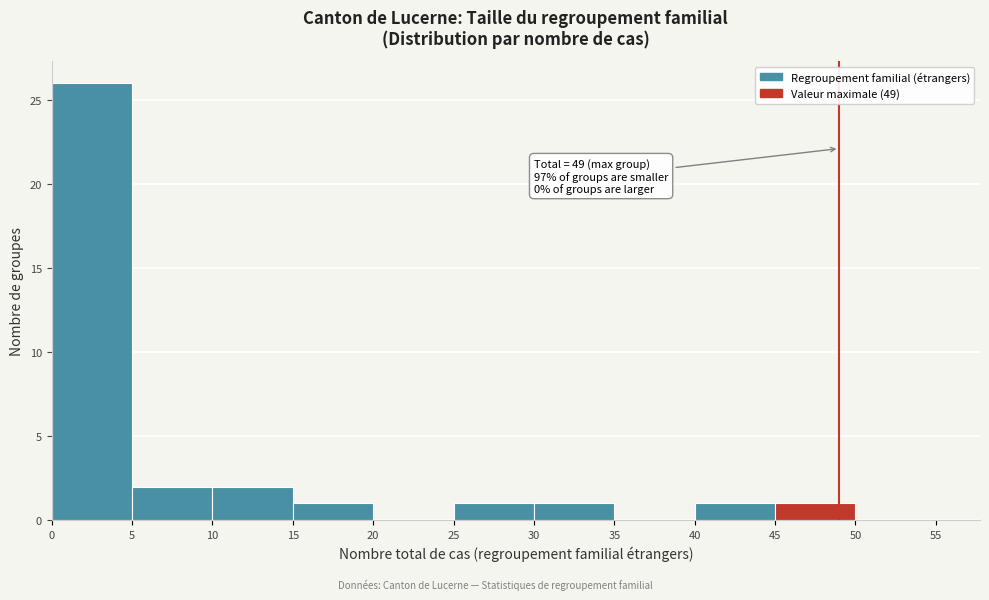

Over which range of the x-axis is the bar tallest?

0 to 5